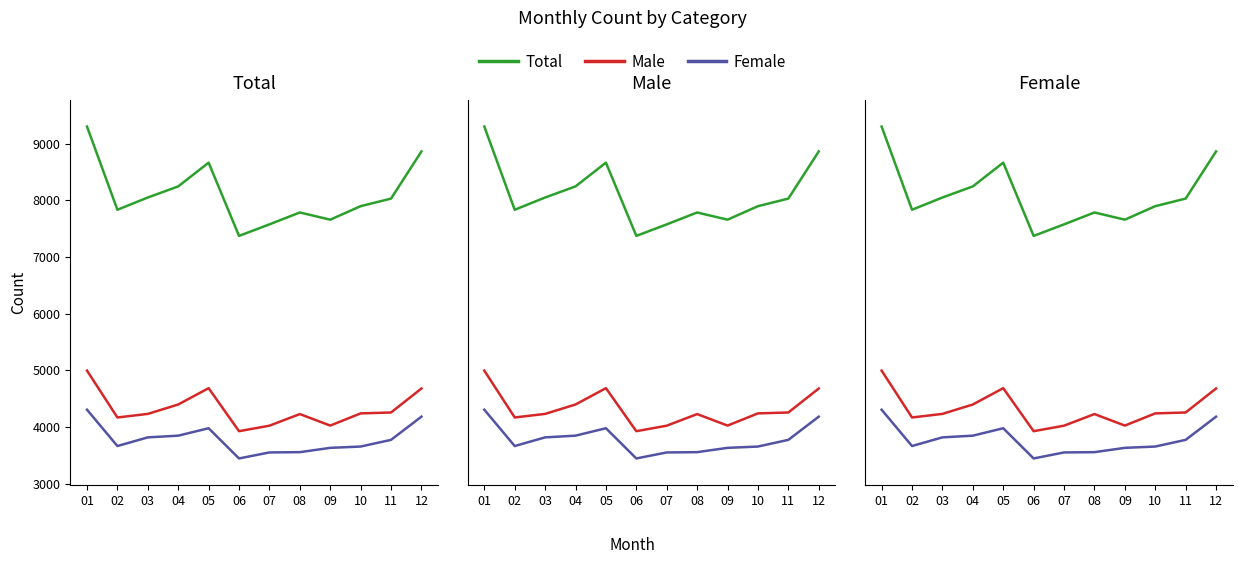

What is the difference between the maximum and minimum values in the Total series?

1929